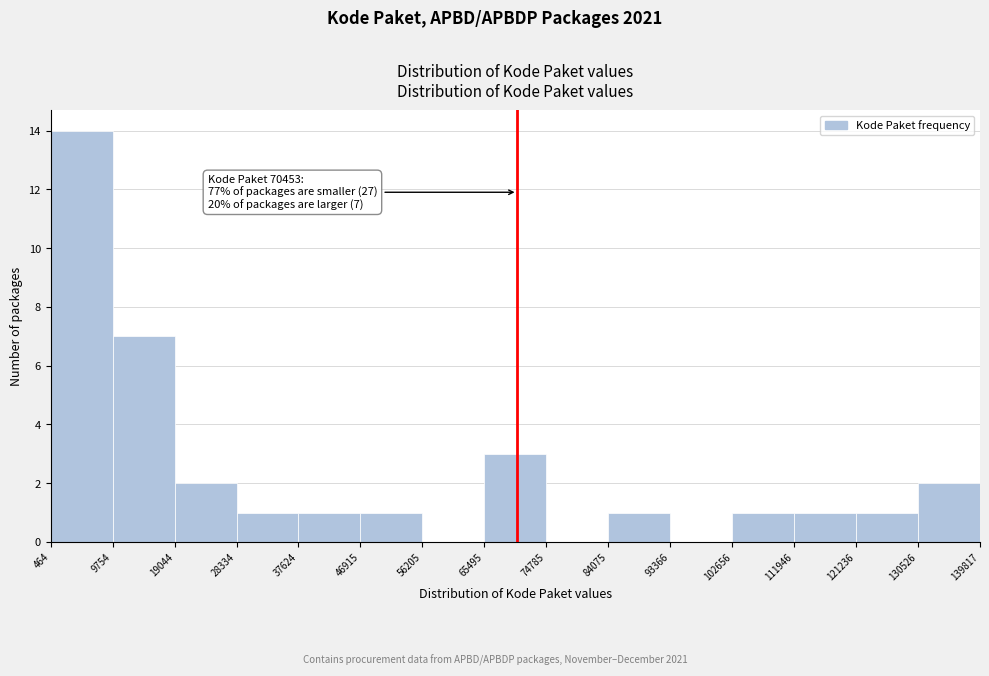

Over which range of the x-axis is the bar tallest?

464 to 9754